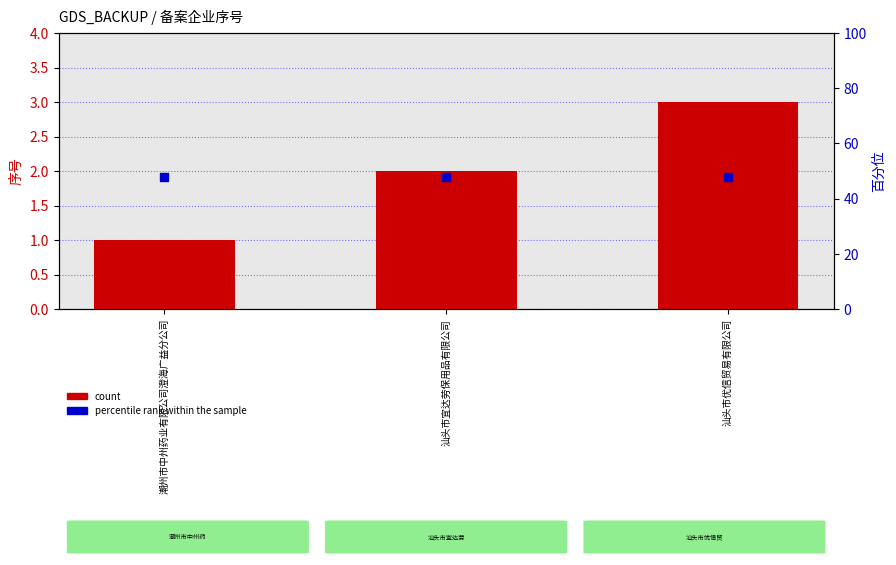

At which category is the sum across all series the highest?

汕头市优信贸易有限公司